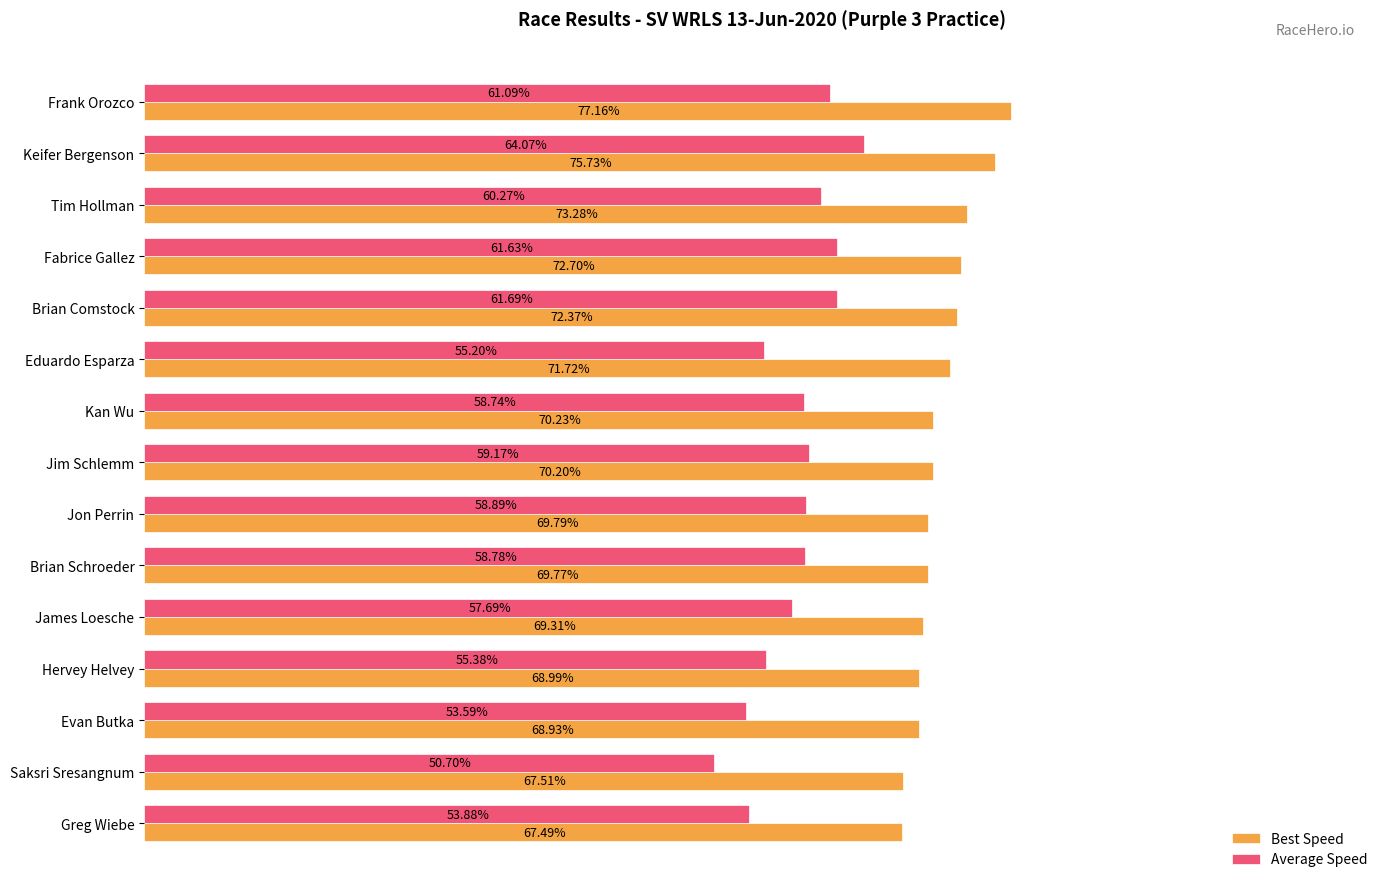

List the labels in order of Best Speed value, largest first.

Frank Orozco, Keifer Bergenson, Tim Hollman, Fabrice Gallez, Brian Comstock, Eduardo Esparza, Kan Wu, Jim Schlemm, Jon Perrin, Brian Schroeder, James Loesche, Hervey Helvey, Evan Butka, Saksri Sresangnum, Greg Wiebe